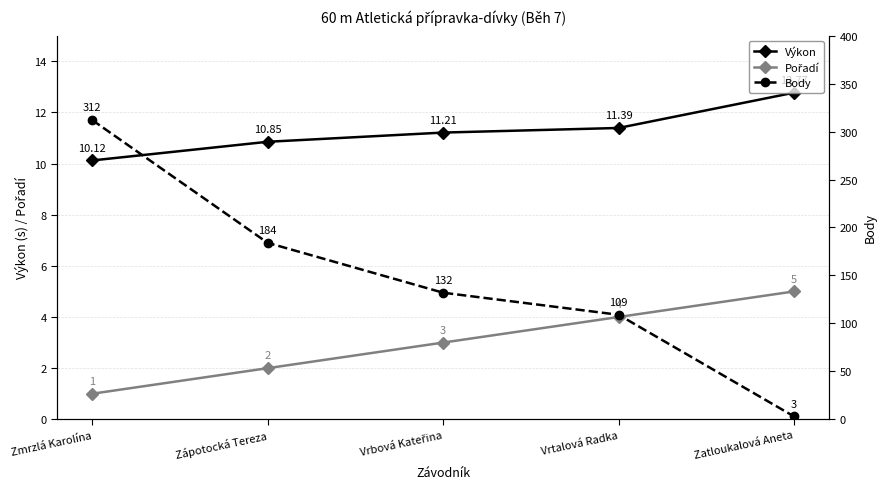

What is the average value of the Body series?

148.0